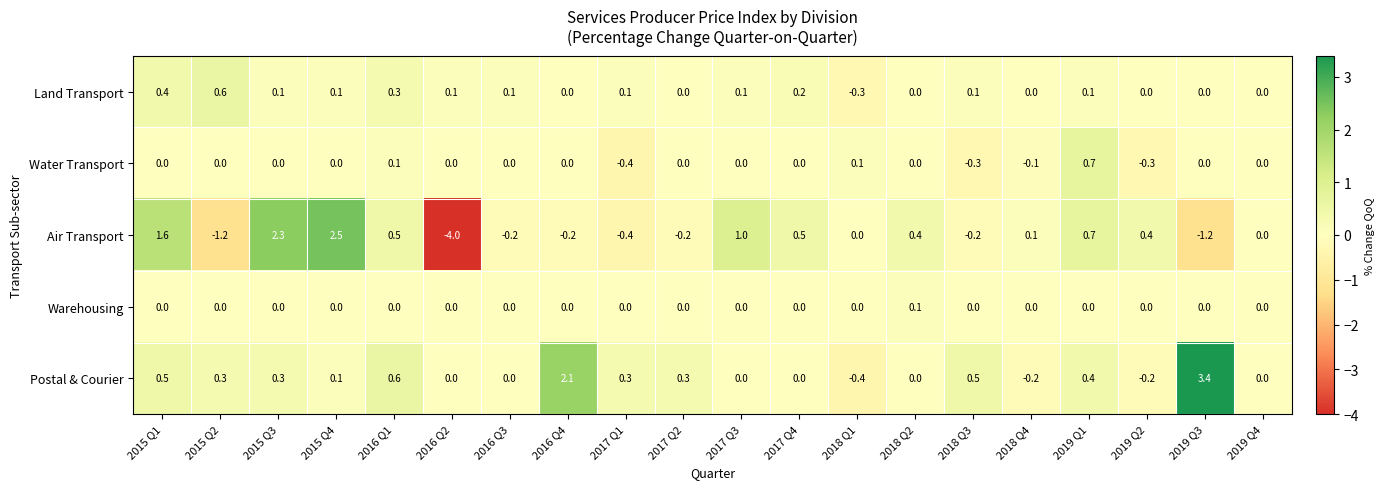

Read the Postal & Courier value at 2019 Q3.

3.4